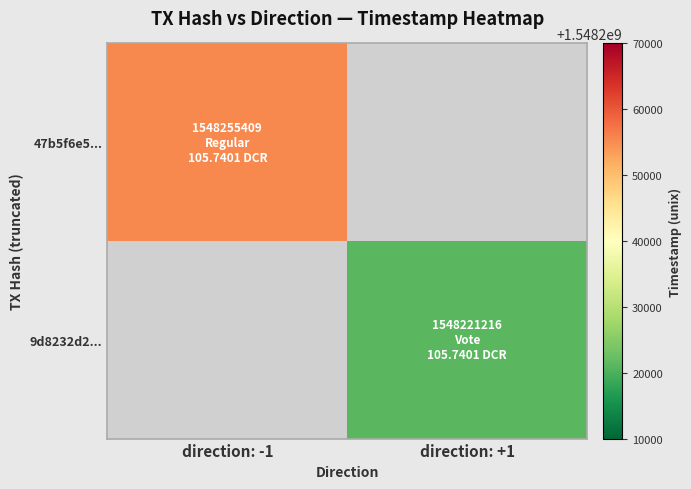

Which has a higher value, direction: +1 or direction: -1?

direction: -1